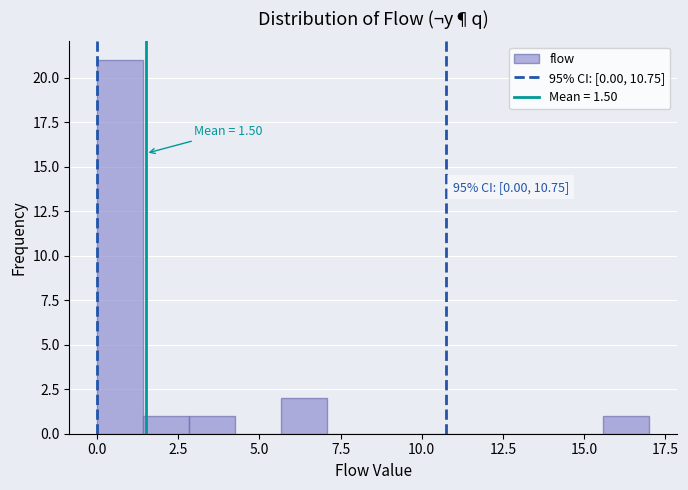

Read against the x-axis, roughly where is the centre of the tallest bar?

0.5